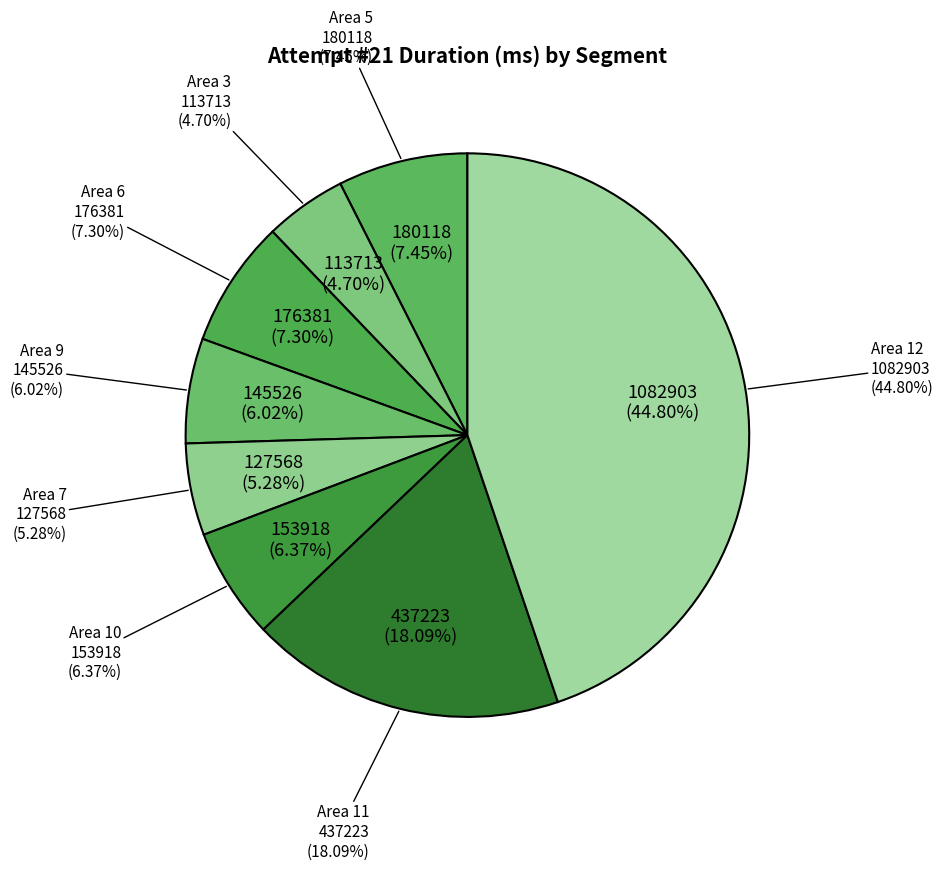

Between Area 12 and Area 5, which is larger?

Area 12